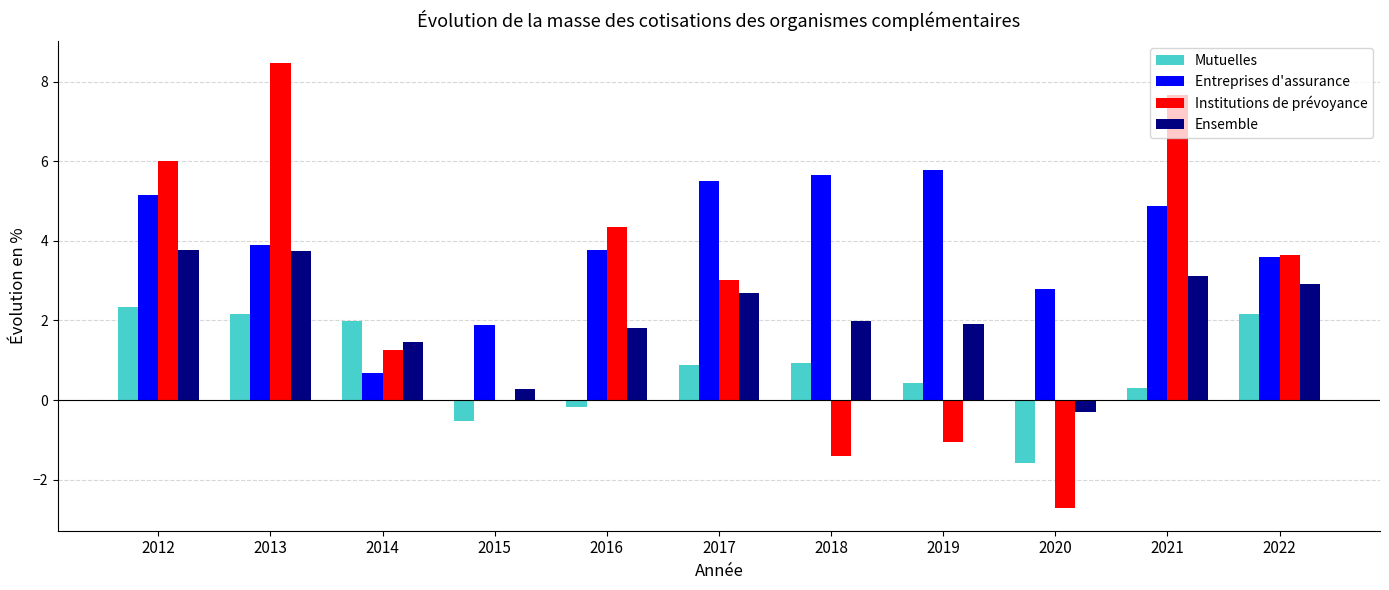

What is the total value across all series at 2020?

-1.8